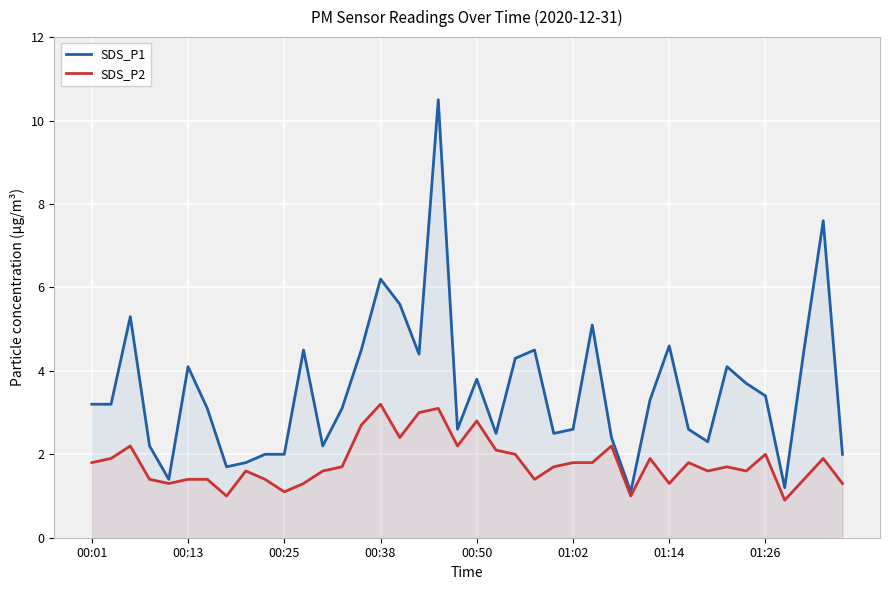

The value of SDS_P1 at 31 is 2.6. True or false?

True